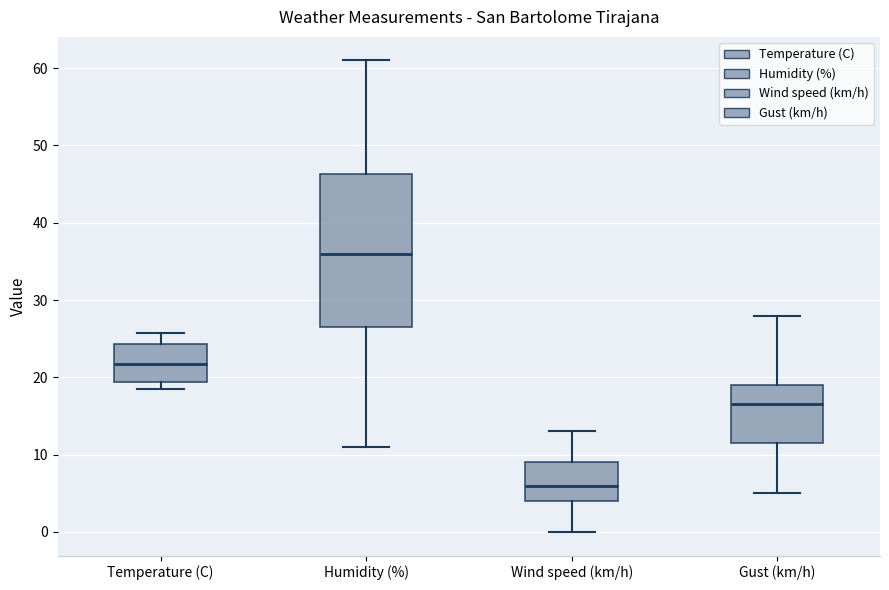

Where does the lower whisker of the box for Humidity (%) end on the y-axis? The values are not printed on the chart, so give them approximately, as read against the axis.

11